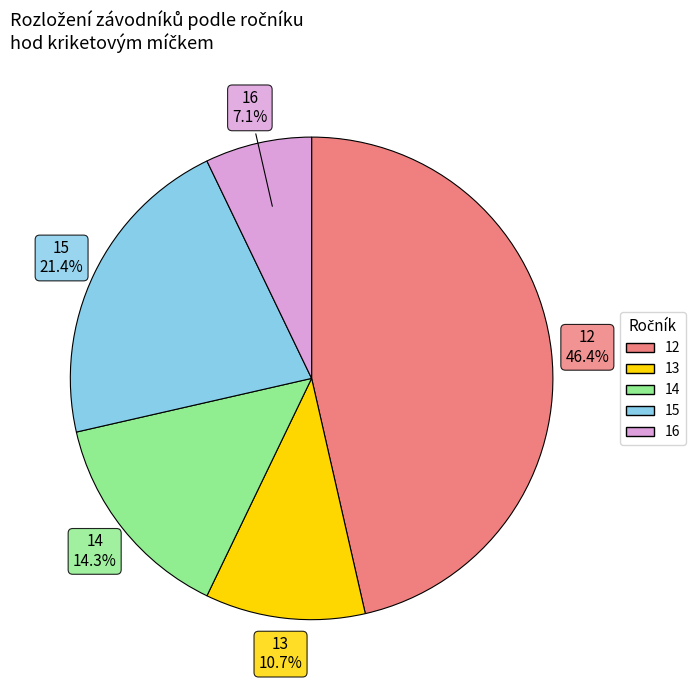

Is there a majority slice in this chart?

No